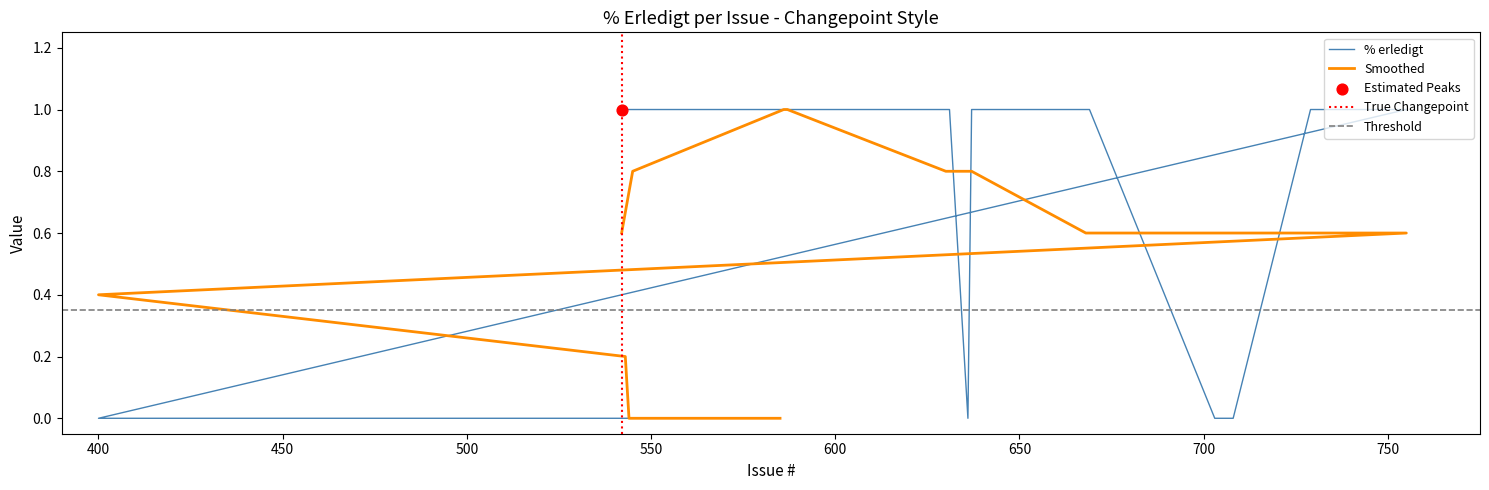

Between 755 and 587, which is larger?

755